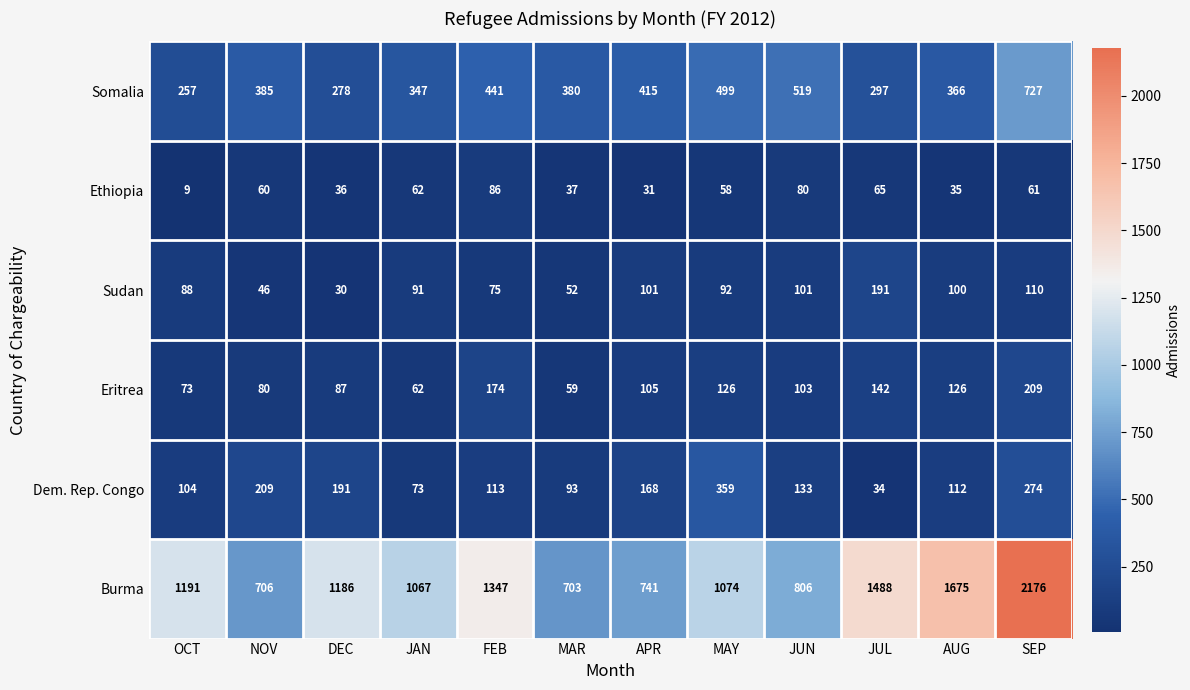

Which series has the largest total across all categories?

Burma